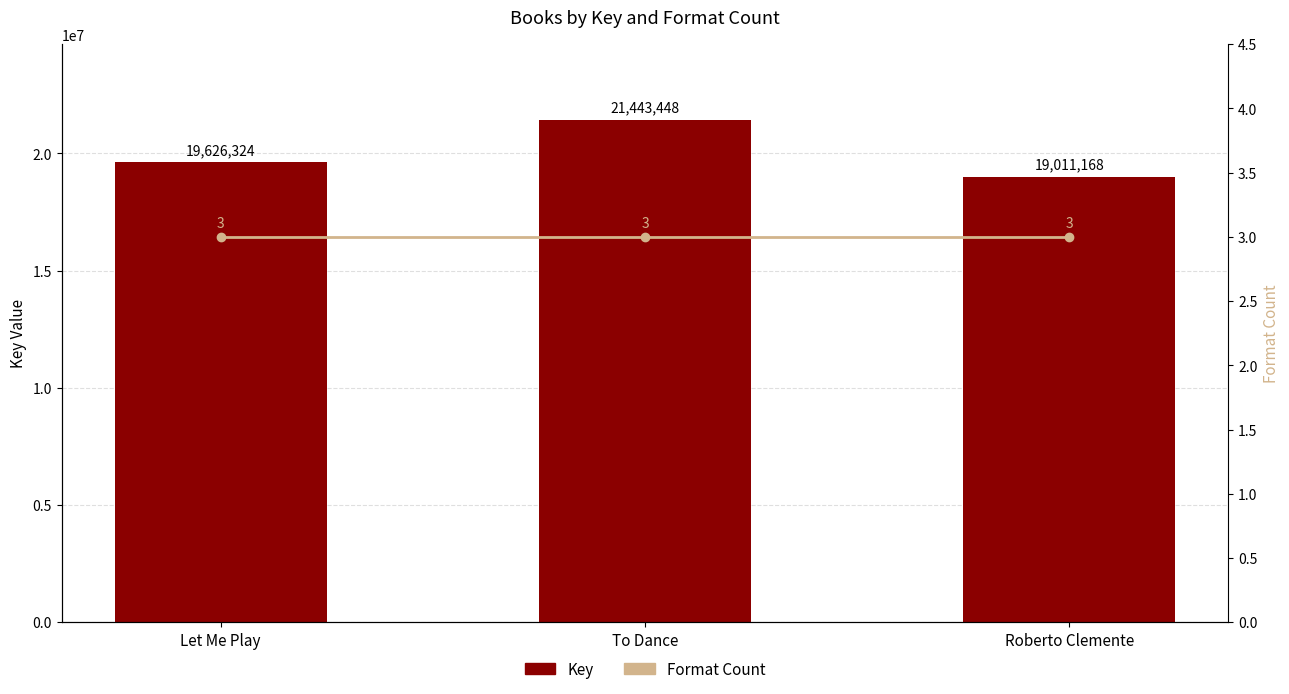

Reading right to left, extract all data points from this chart.

Key: 19011168	21443448	19626324
Format Count: 3	3	3